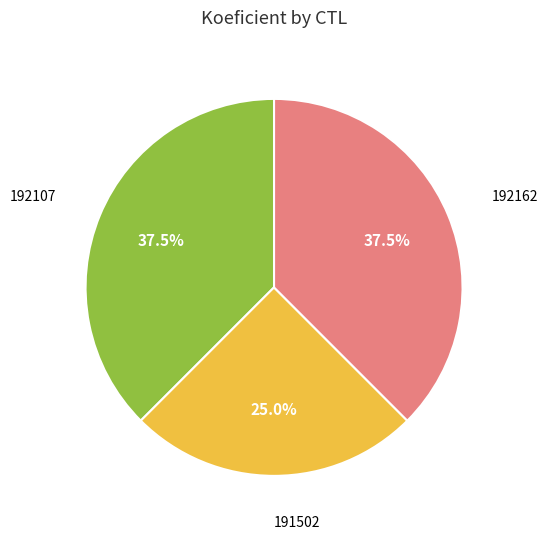

Is there any slice that represents more than half of the pie?

No